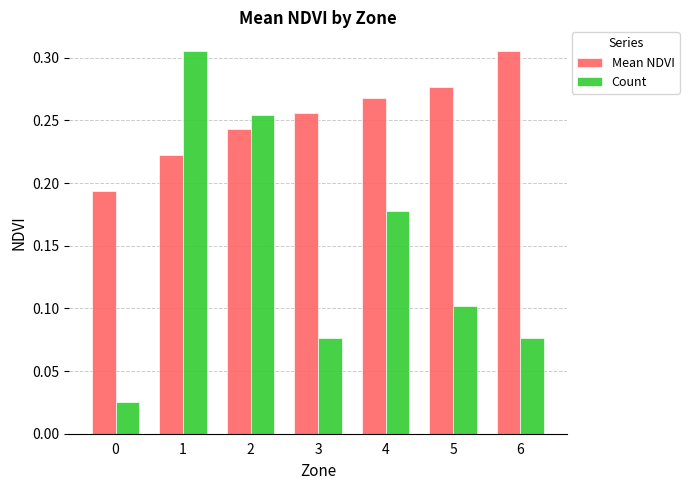

Which series has the largest range (max minus min)?

Count